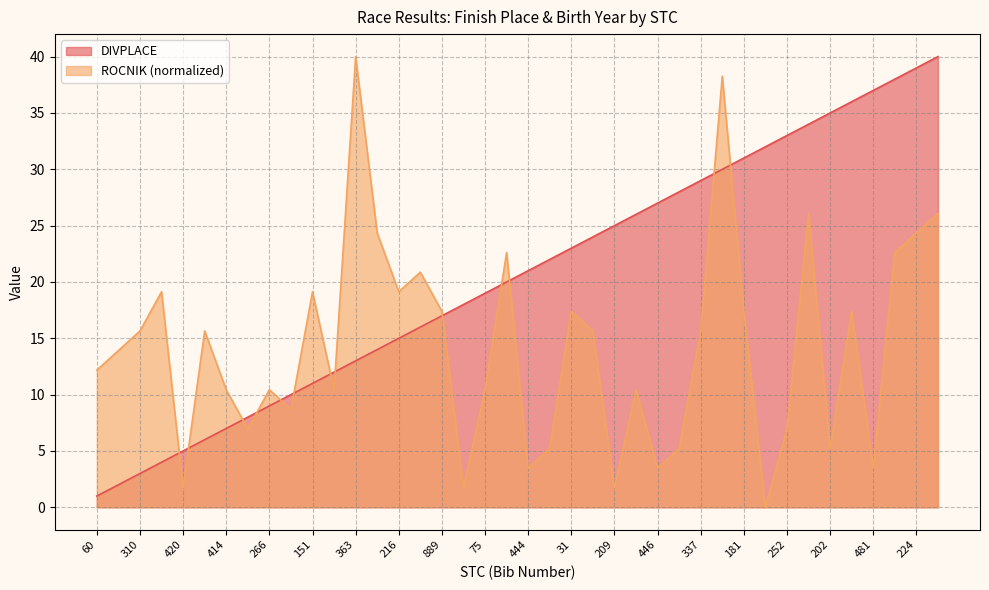

True or false: DIVPLACE has a value of 15.0 at 216.

True